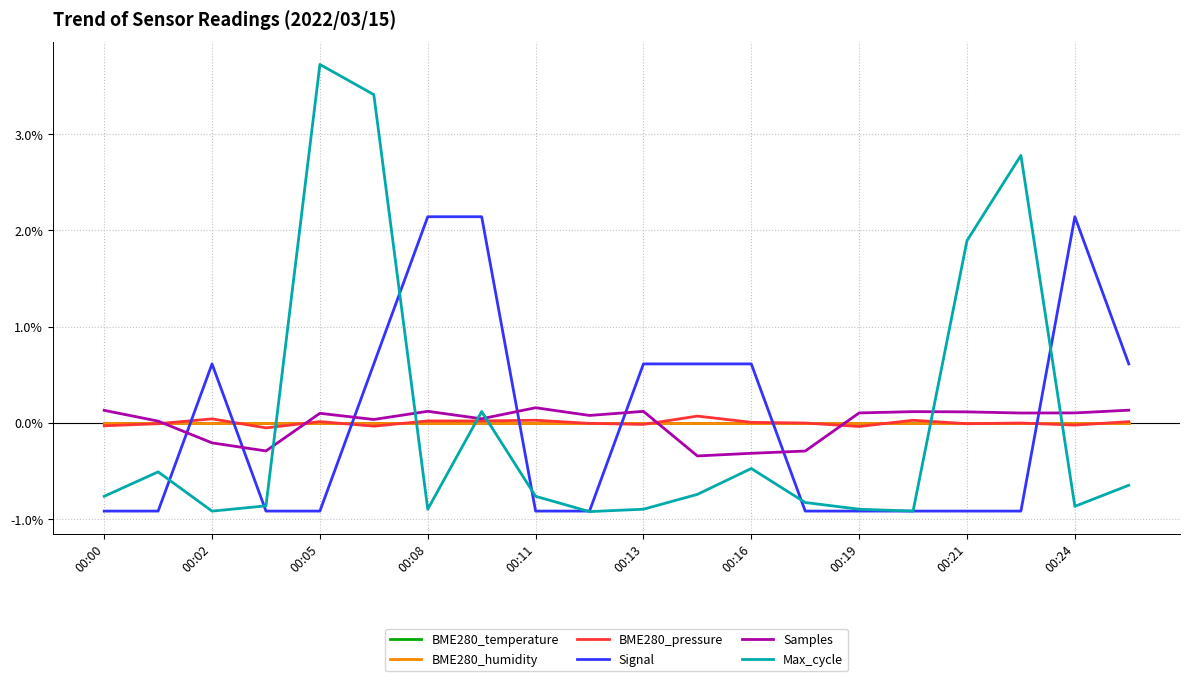

Is this an area chart (filled region under the line)?

No